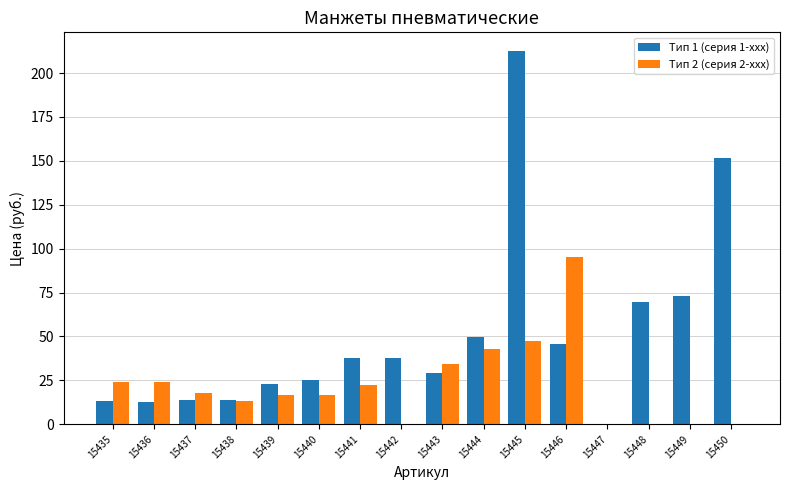

Which series changed the most between 15443 and 15446?

Тип 2 (серия 2-xxx)